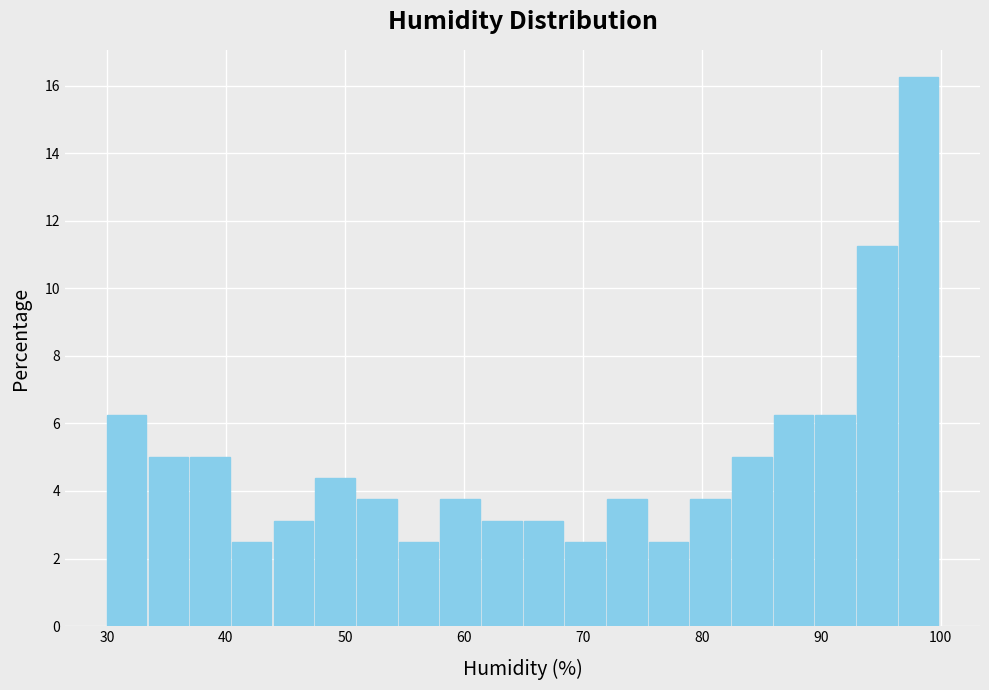

Read against the x-axis, roughly where is the centre of the tallest bar?

98